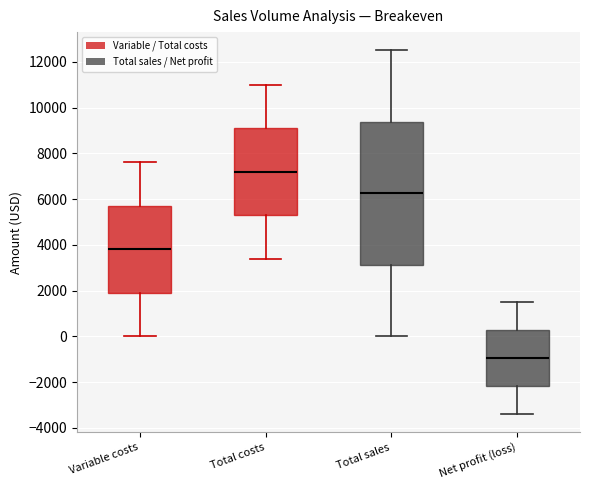

Reading left to right, read every box against the y-axis: the position of its median line, the range the box covers, and the ends of its whiskers. The values are not printed on the chart, so give them approximately, as read against the axis.

Variable costs: median 3800, box 2000 to 5800, whiskers 0 to 7600
Total costs: median 7200, box 5400 to 9200, whiskers 3400 to 11000
Total sales: median 6200, box 3200 to 9400, whiskers 0 to 12600
Net profit (loss): median -1000, box -2200 to 200, whiskers -3400 to 1600